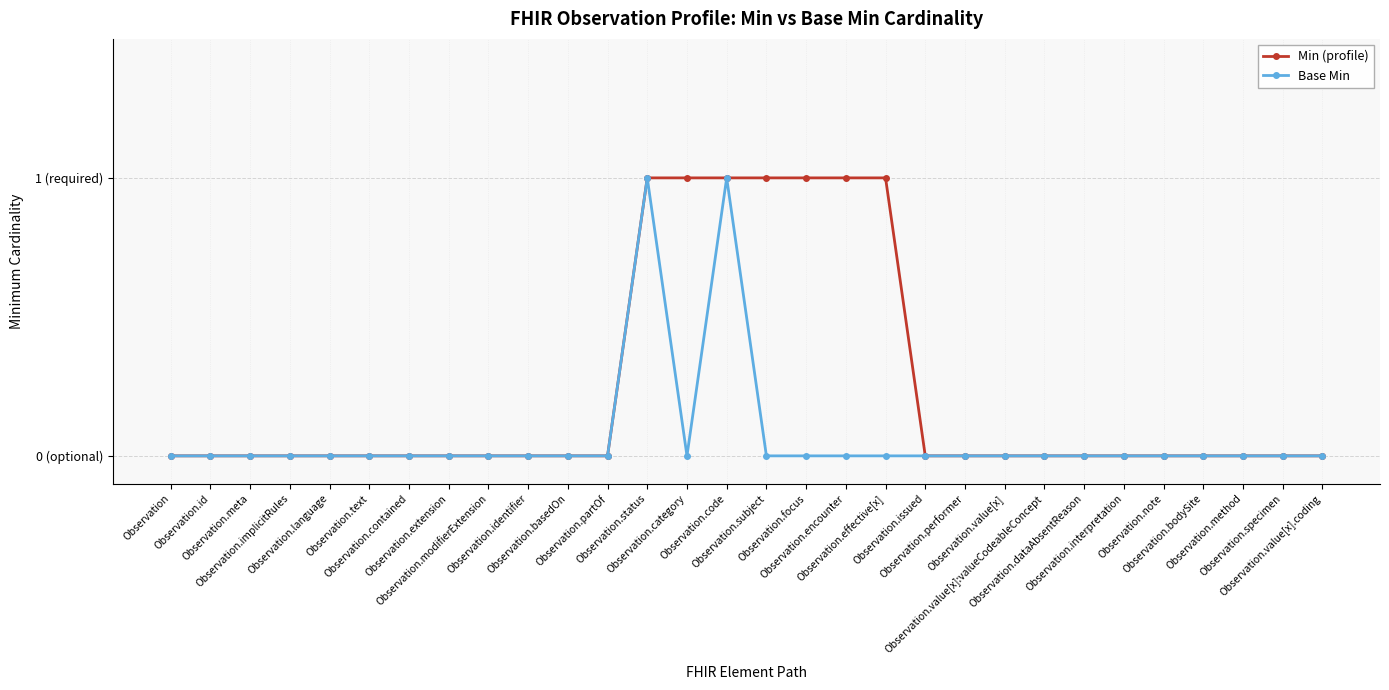

True or false: Base Min and Min (profile) cross at least once.

False